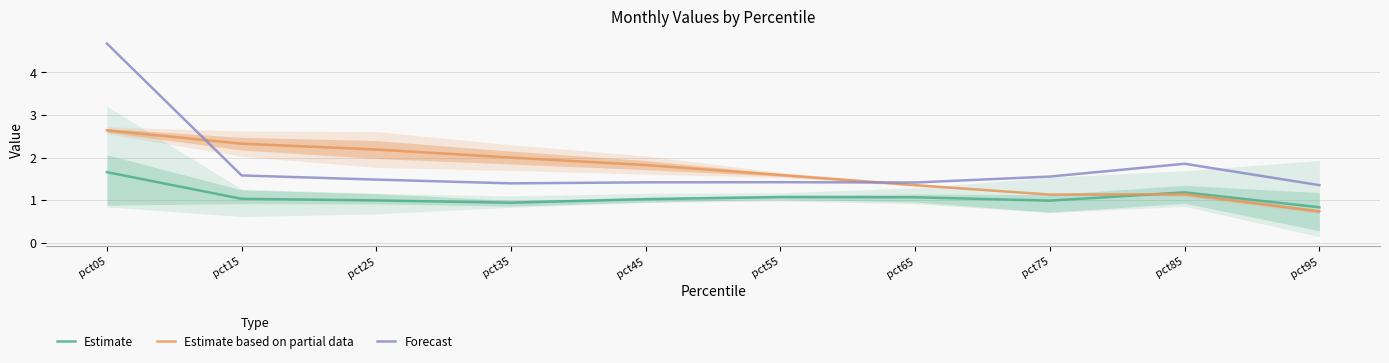

Which series has the largest total across all categories?

Forecast